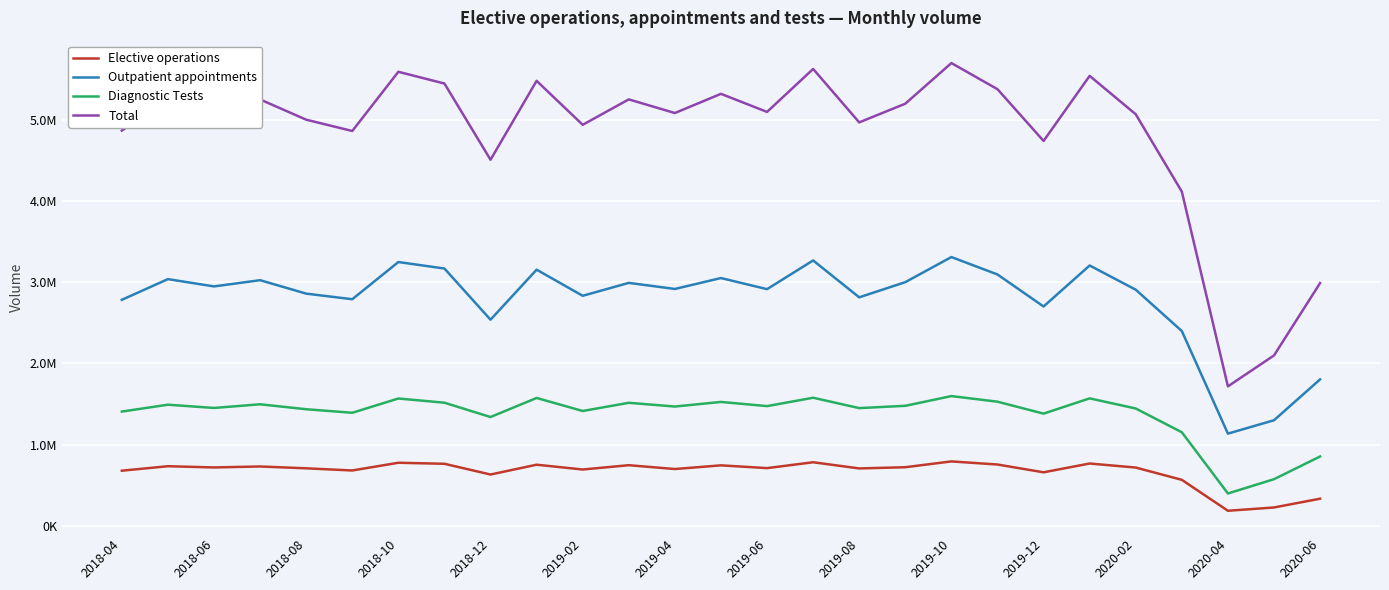

What are all the series names shown in the legend?

Elective operations, Outpatient appointments, Diagnostic Tests, Total